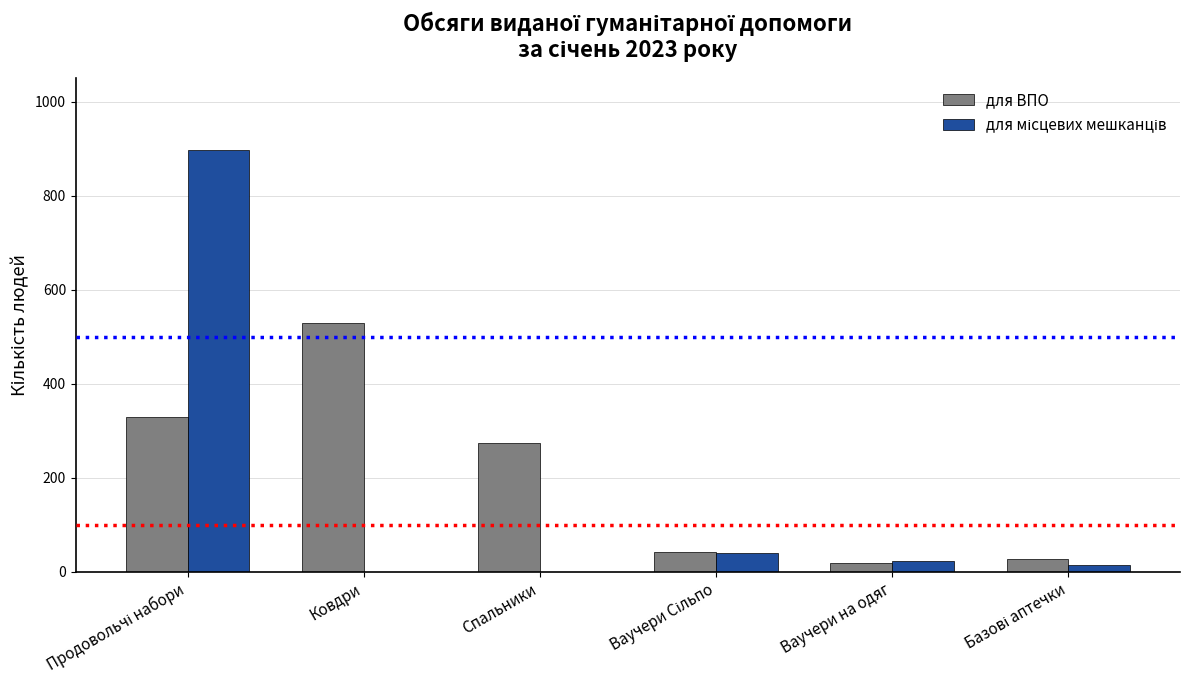

Is it true that для ВПО equals 274 at Спальники?

True